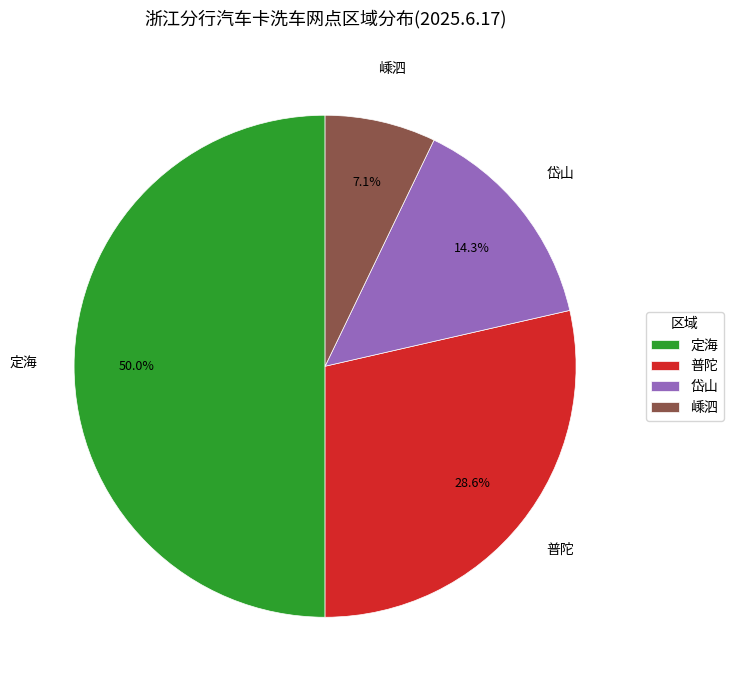

How many slices are in this pie chart?

4